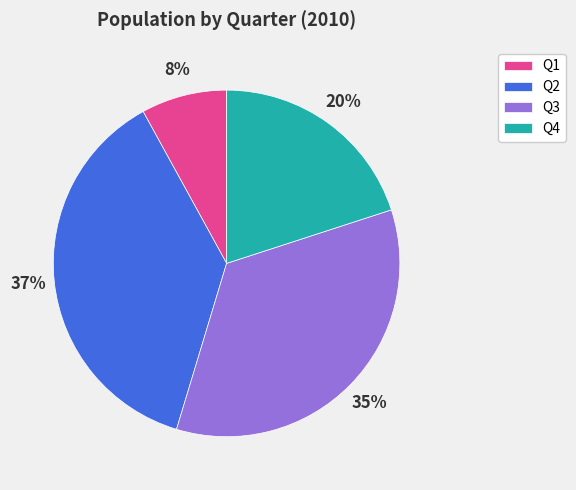

The Q4 slice represents 26% of the pie. True or false?

False